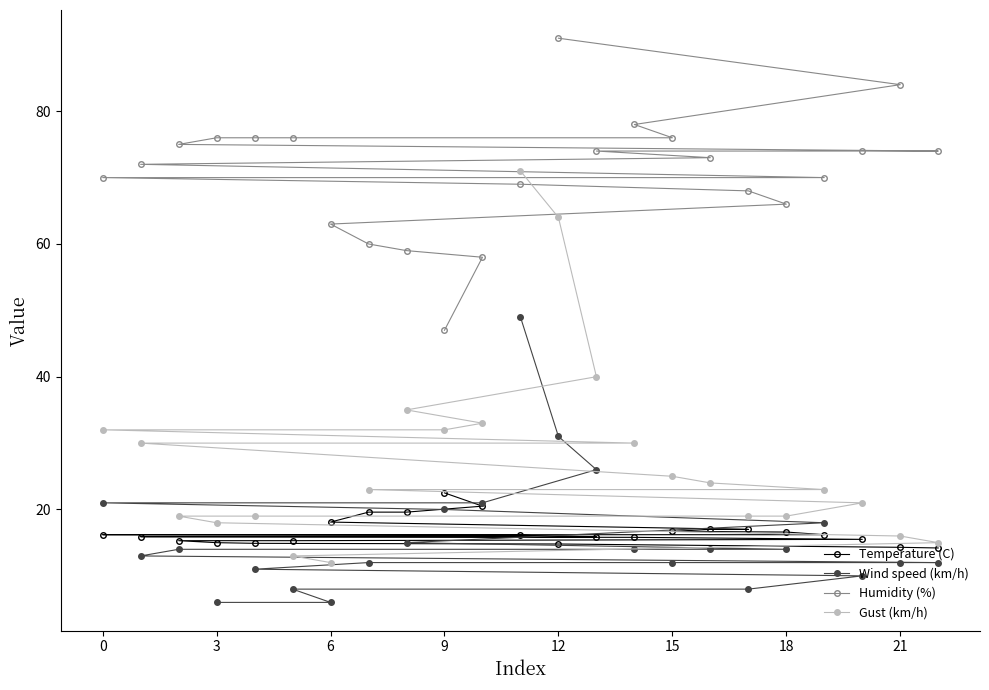

What is the sum of the Humidity (%) values at 0 and 15?

146